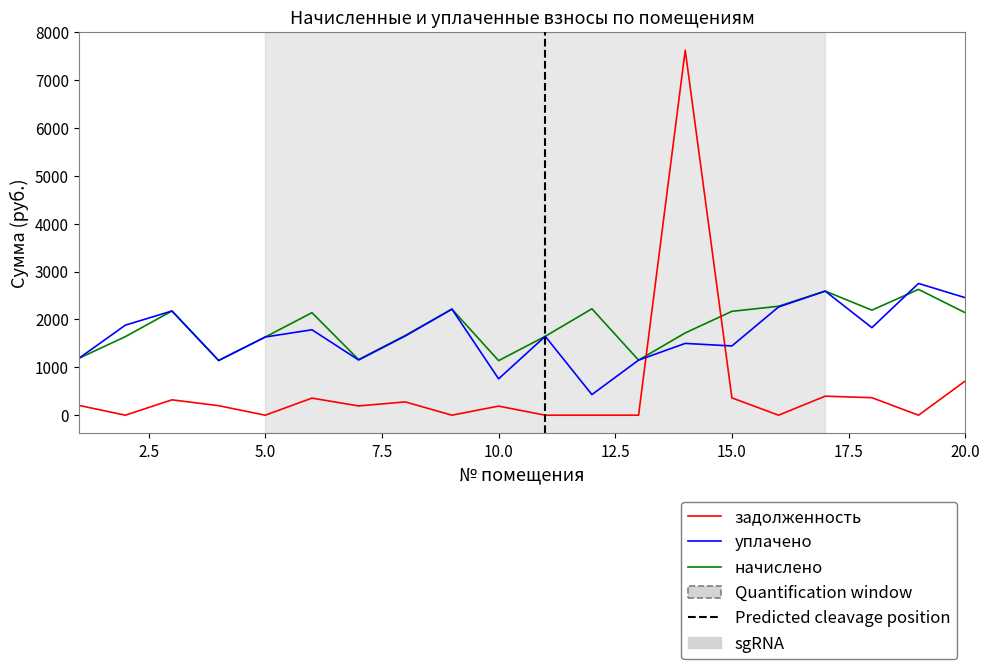

Reading left to right, list all the values displayed in this chart.

начислено: 1=1186.4	2=1641.0	3=2177.4	4=1143.7	5=1633.9	6=2141.9	7=1161.5	8=1665.9	9=2216.5	10=1140.2	11=1648.1	12=2223.5	13=1150.9	14=1719.2	15=2170.3	16=2276.8	17=2593.0	18=2195.2	19=2628.5	20=2141.9
задолженность: 1=206.1	2=0.0	3=321.2	4=198.7	5=0.0	6=357.0	7=193.6	8=277.6	9=0.0	10=190.0	11=0.0	12=0.0	13=0.0	14=7626.8	15=361.7	16=0.0	17=397.9	18=365.9	19=0.0	20=714.0
уплачено: 1=1185.0	2=1881.3	3=2177.4	4=1142.4	5=1633.9	6=1784.9	7=1153.6	8=1654.6	9=2216.5	10=760.1	11=1648.1	12=430.7	13=1150.9	14=1500.0	15=1446.8	16=2261.4	17=2593.0	18=1829.3	19=2752.8	20=2455.4